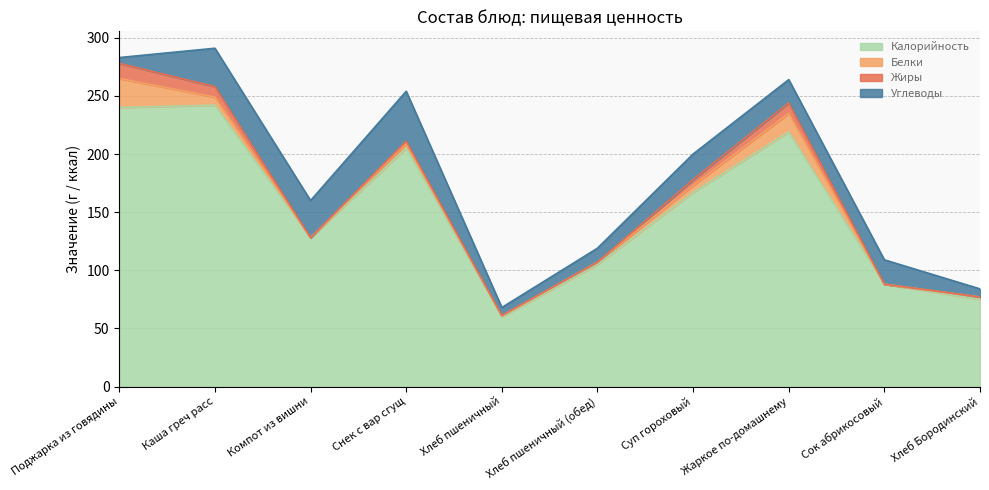

What is the spread (max minus min) of values at Хлеб пшеничный?

60